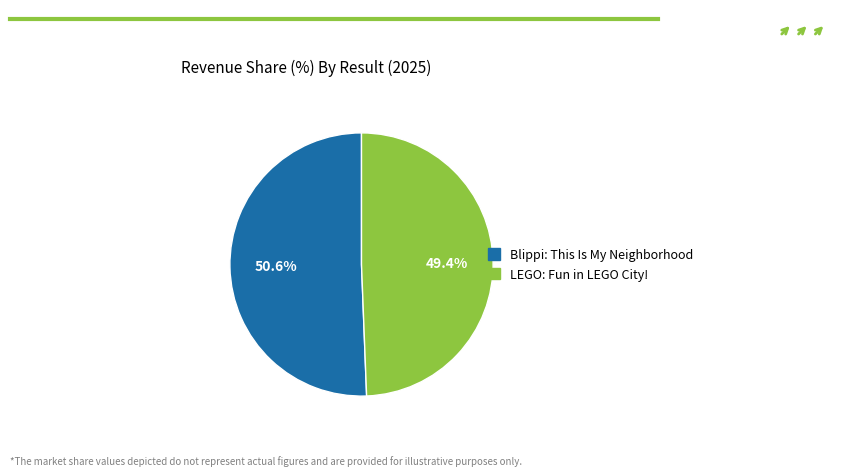

To the nearest percent, what is the combined percentage of Blippi: This Is My Neighborhood and LEGO: Fun in LEGO City!?

100%